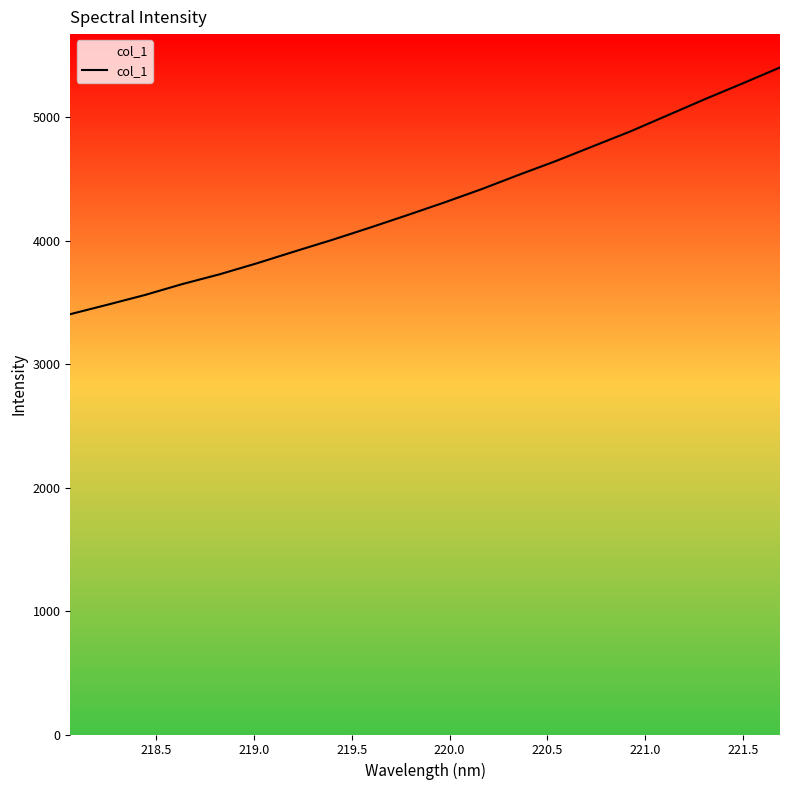

Reading right to left, extract all data points from this chart.

5405.0	5275.9	5149.7	5018.7	4887.8	4767.7	4647.1	4534.4	4418.2	4309.9	4206.4	4105.2	4007.2	3914.0	3818.8	3729.5	3650.0	3561.6	3482.9	3406.0